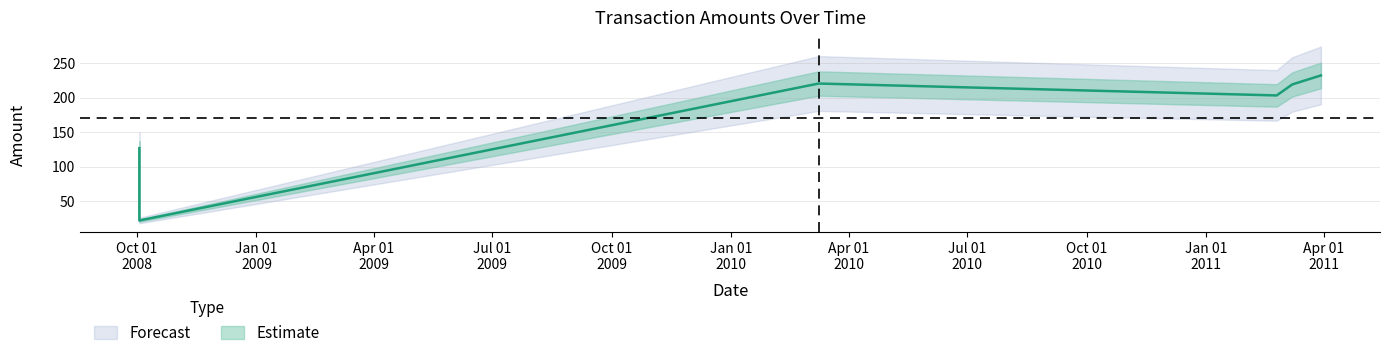

Where is the first local minimum?

2008-10-03